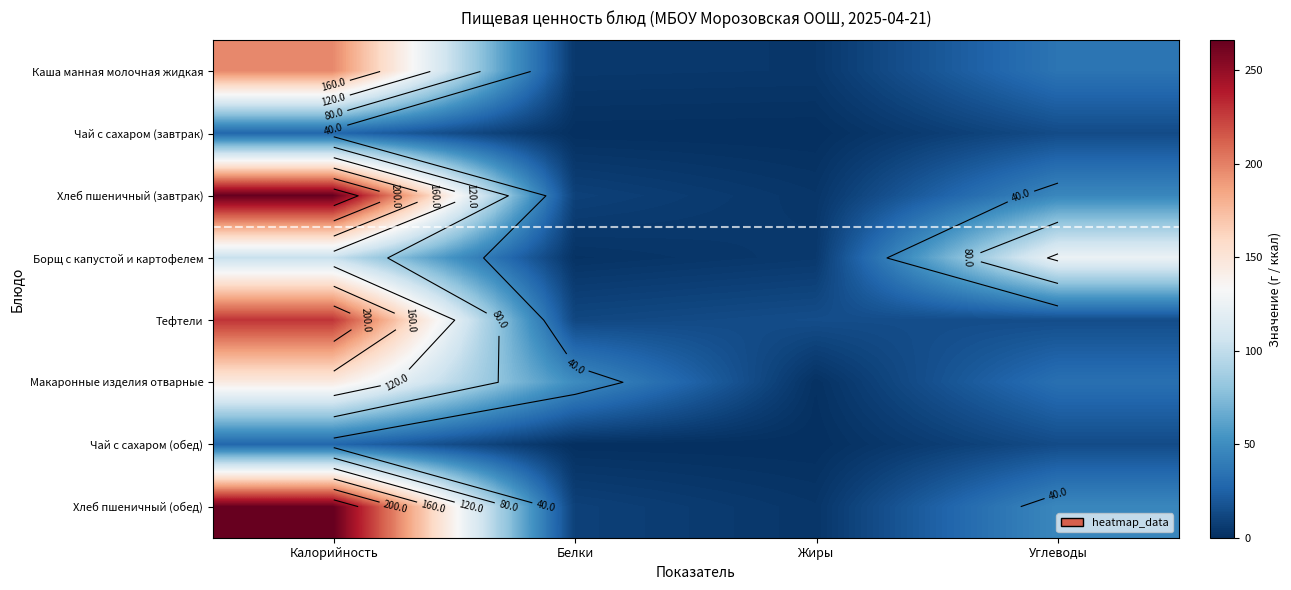

The value of Борщ с капустой и картофелем at Белки is 1.8. True or false?

True